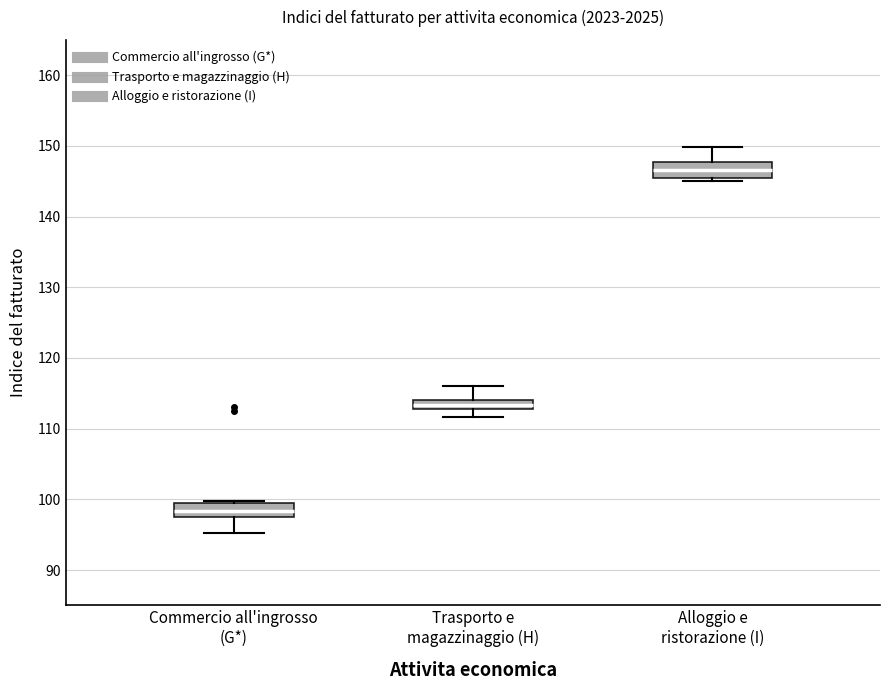

Which box's median line is the lowest?

Commercio all'ingrosso (G*)